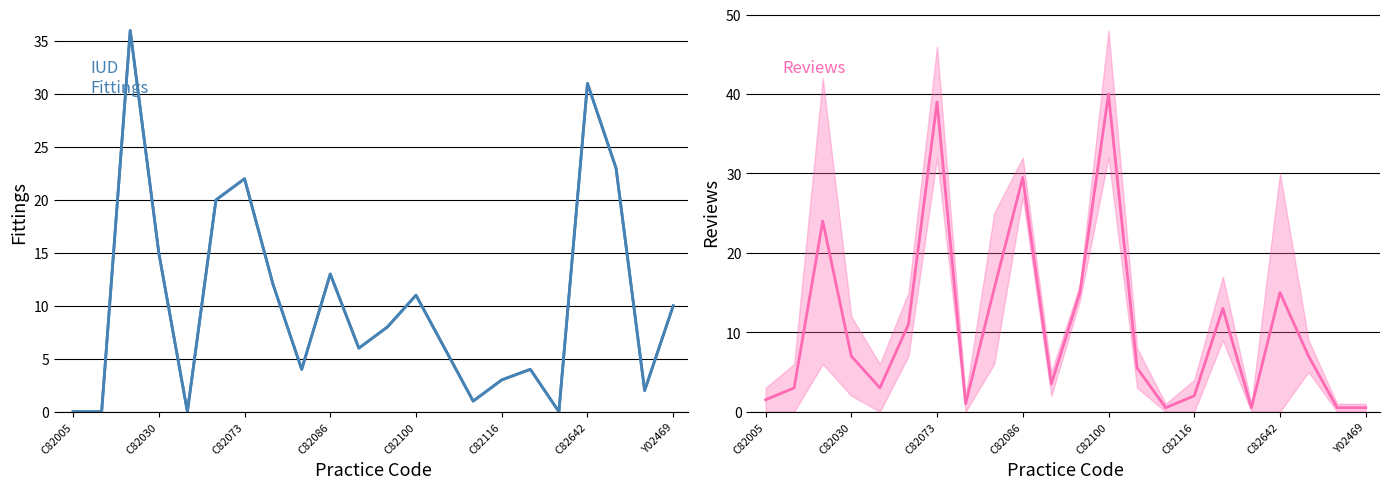

What is the average value of the IUD/S reviews (mid) series?

10.8